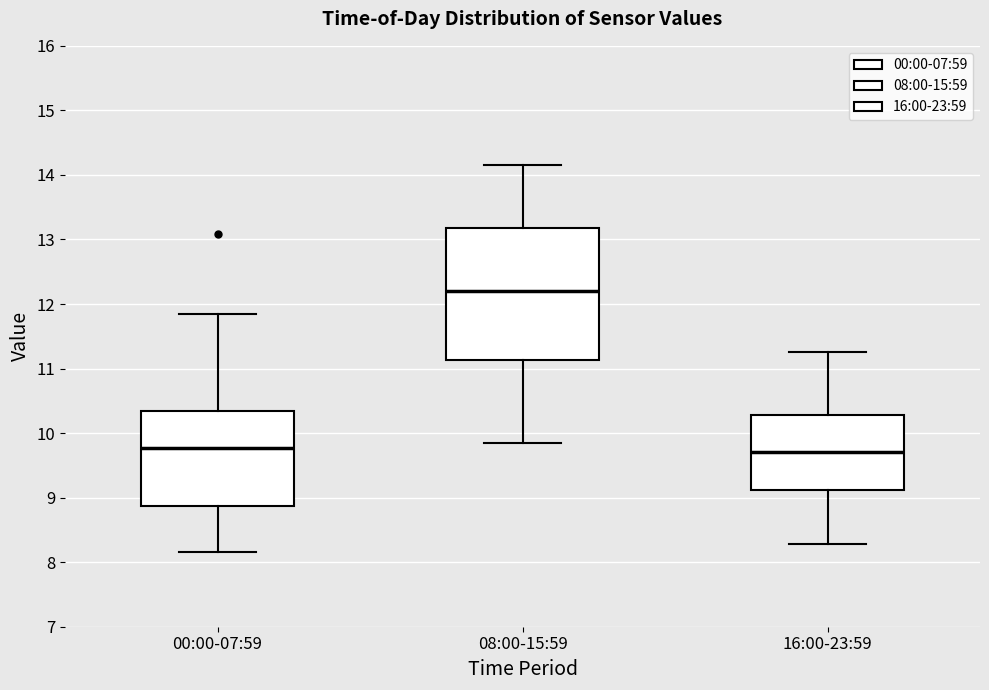

Reading left to right, transcribe this box plot: for each box, give where its median line is, the range the box spans, and where its two whiskers end, as read against the y-axis. The values are not printed on the chart, so give them approximately, as read against the axis.

00:00-07:59: median 9.8, box 8.9 to 10.3, whiskers 8.2 to 11.9
08:00-15:59: median 12.2, box 11.1 to 13.2, whiskers 9.9 to 14.2
16:00-23:59: median 9.7, box 9.1 to 10.3, whiskers 8.3 to 11.3